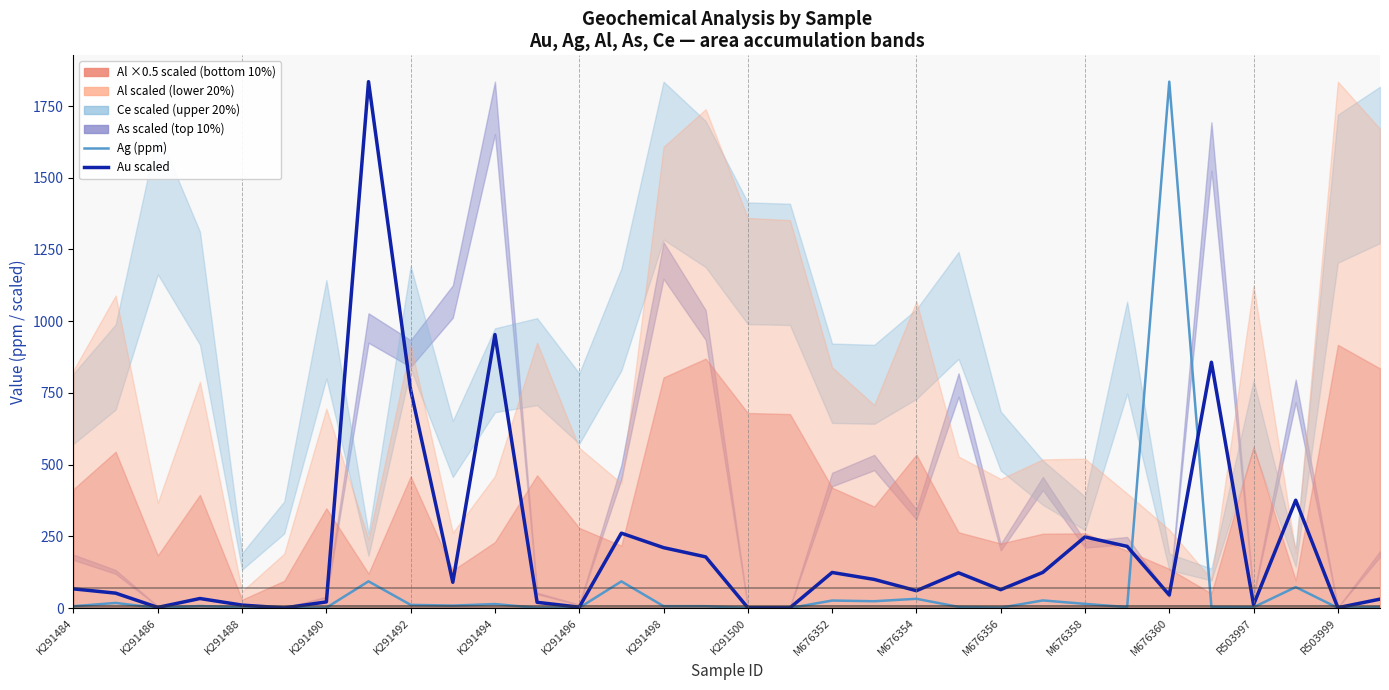

True or false: Ag (ppm) has more than 2 interior local peaks.

True